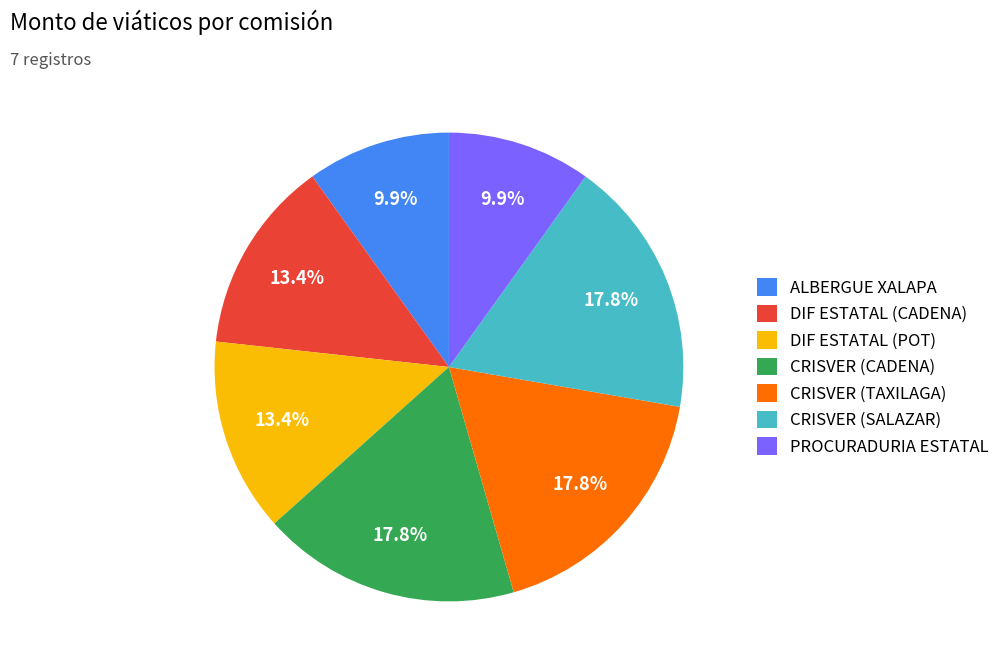

True or false: DIF ESTATAL (POT) accounts for 13% of the total.

True